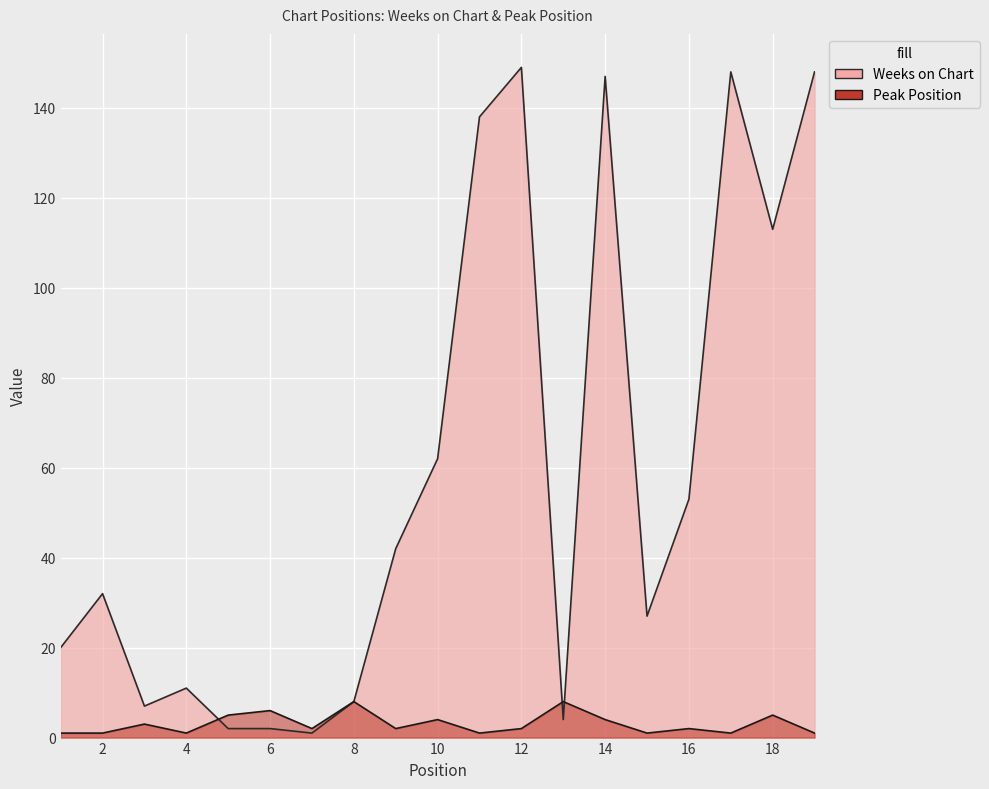

At which label is Weeks on Chart closest to 75?

10